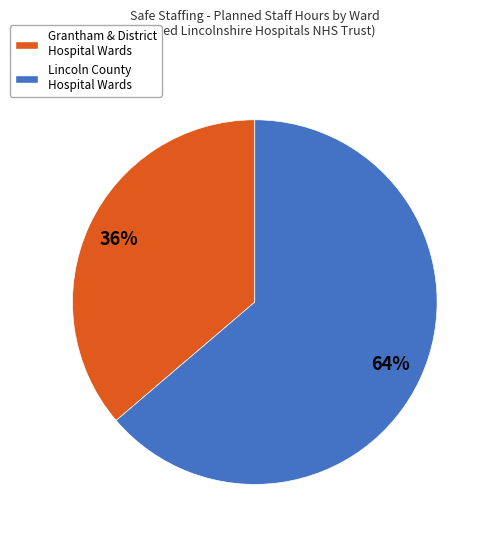

Count the number of slices in the pie.

2